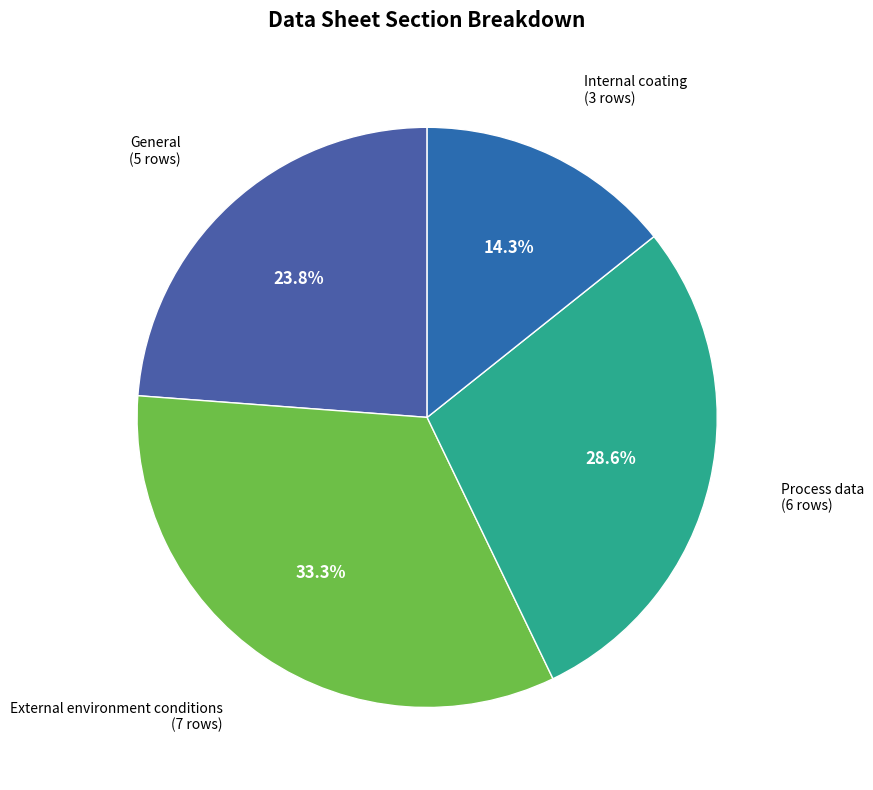

How many segments does this pie chart have?

4